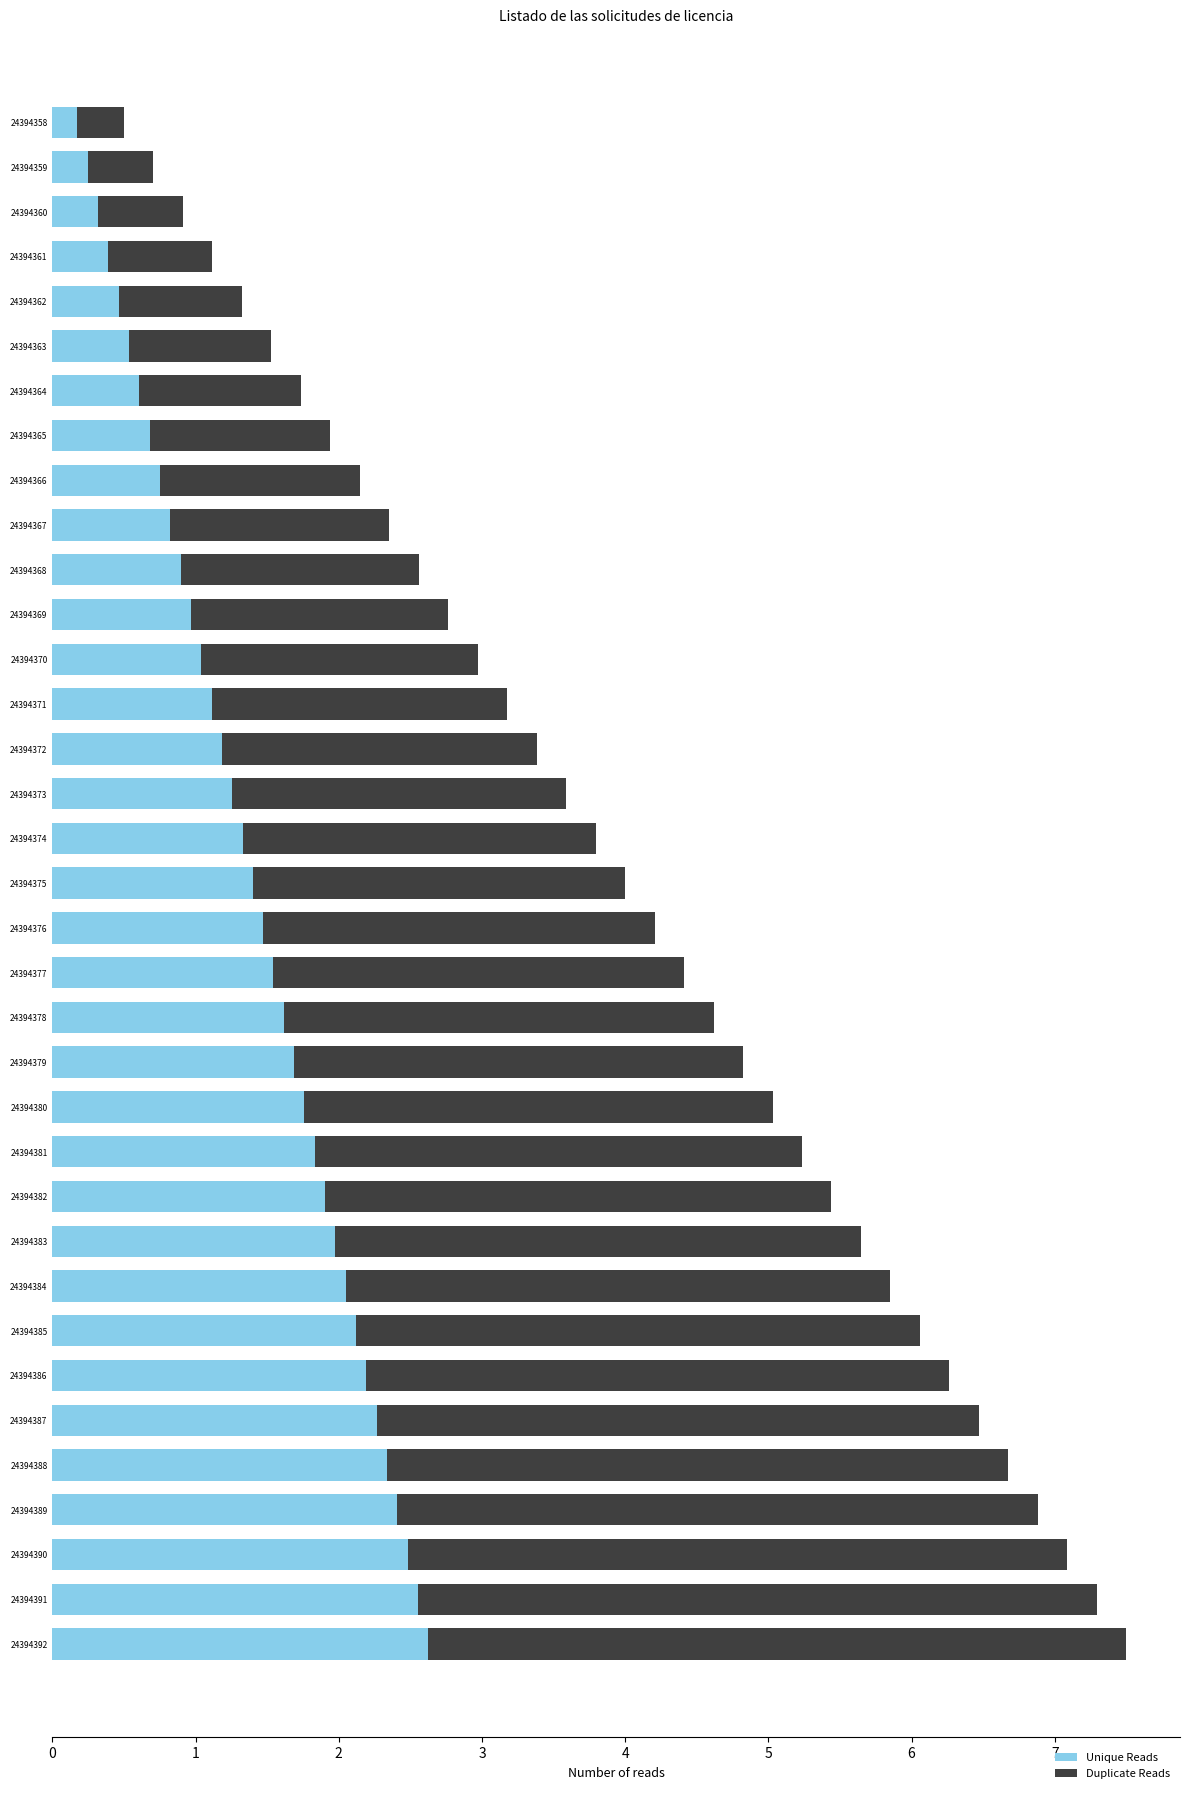

What is the difference between the second highest and second lowest values in the Unique Reads series?

2.3